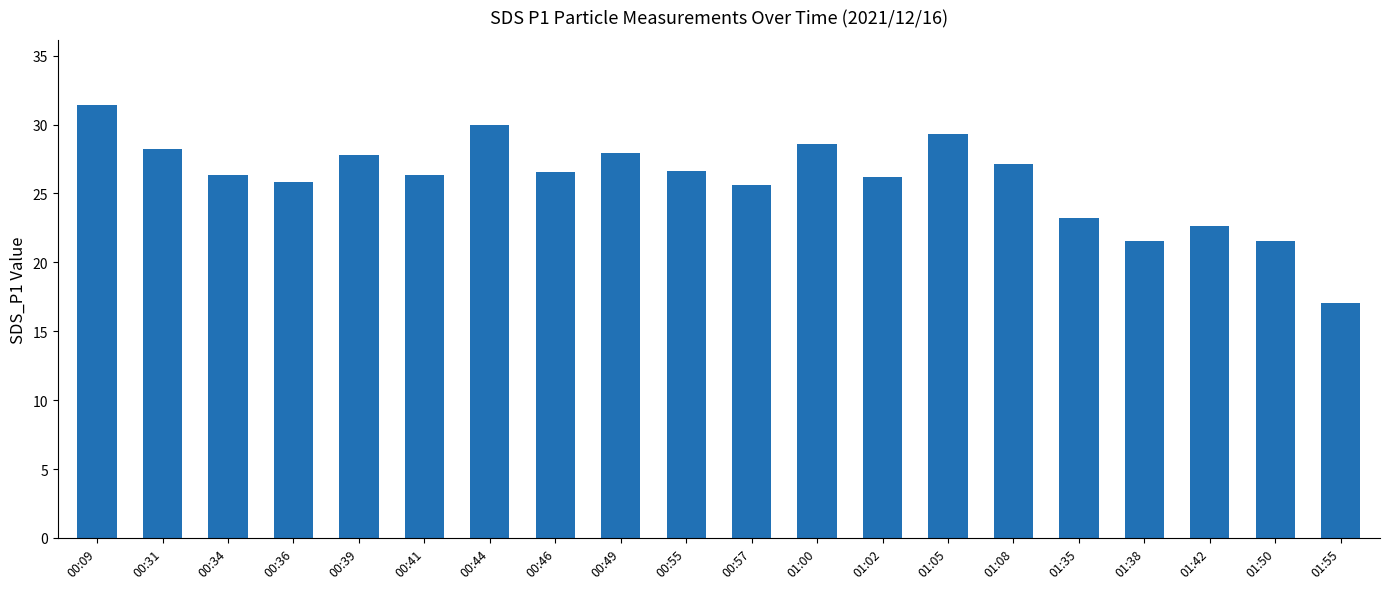

Does the chart contain stacked bars?

No